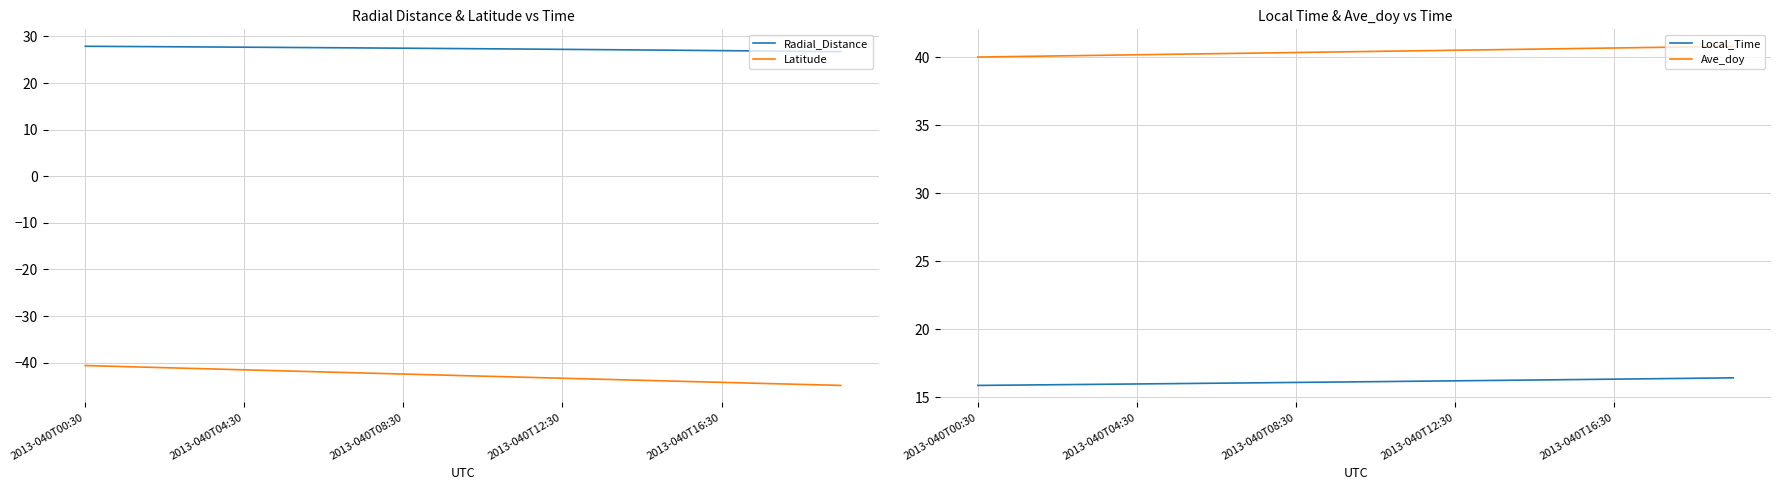

The value of Latitude at 14 is -43.8. True or false?

True